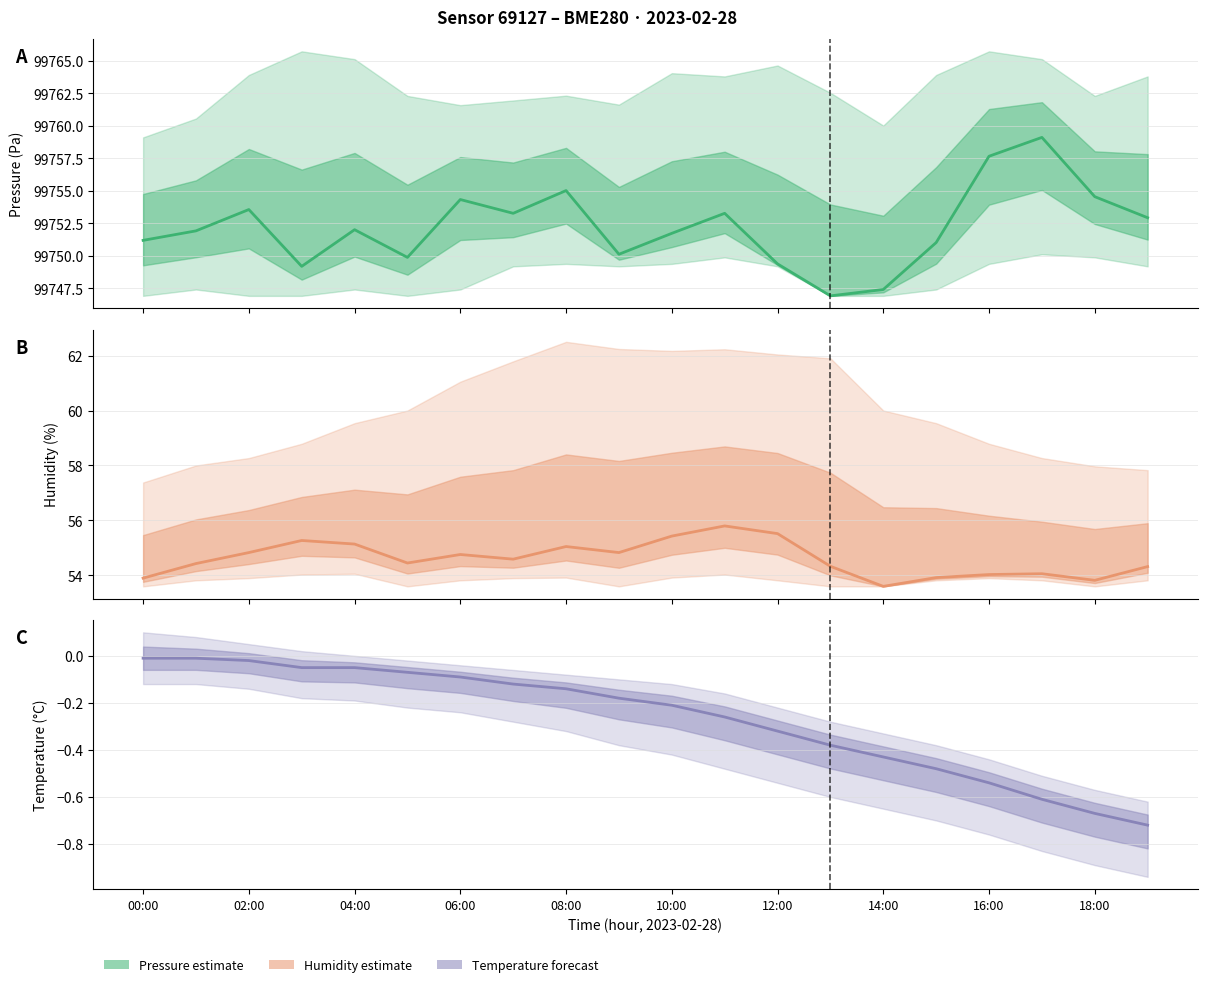

What is the difference between the maximum and second lowest values in the Temperature series?

0.7